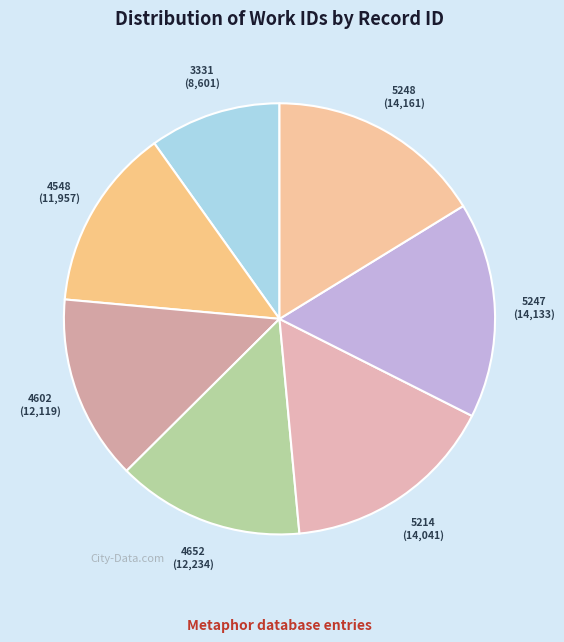

Is the sum of 5214 and 5247 greater than half?

No